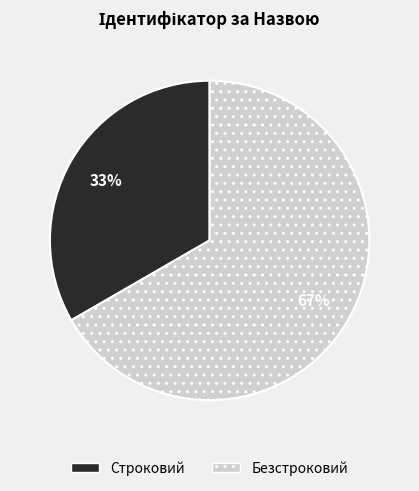

What is the largest slice in the pie chart?

Безстроковий